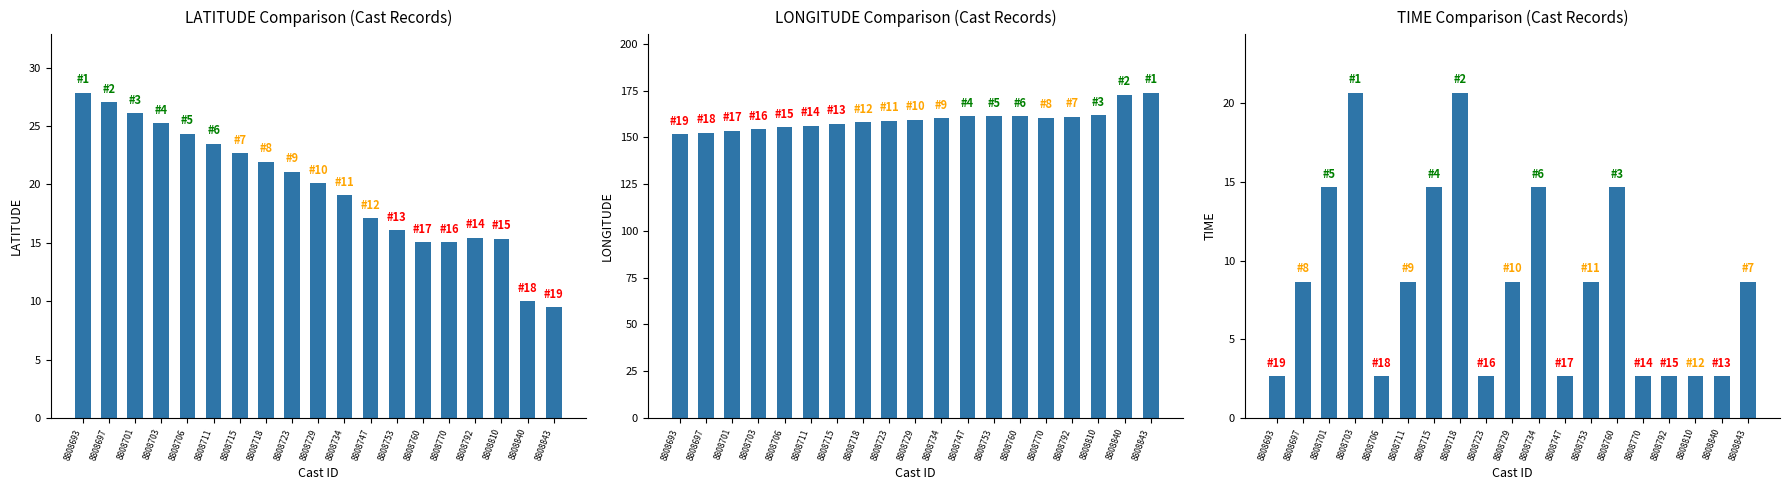

Which series has the widest spread of values?

LONGITUDE